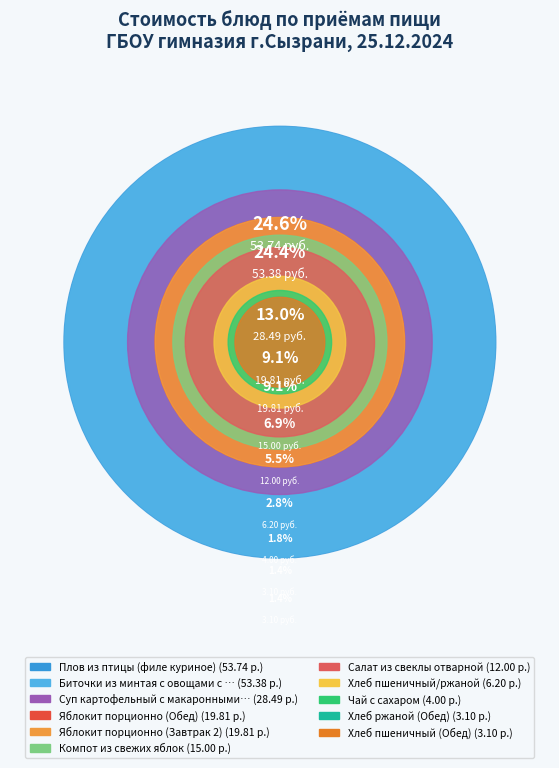

Combined, what portion of the pie is Биточки из минтая с овощами с соусом and Хлеб пшеничный/ржаной?

27.3%